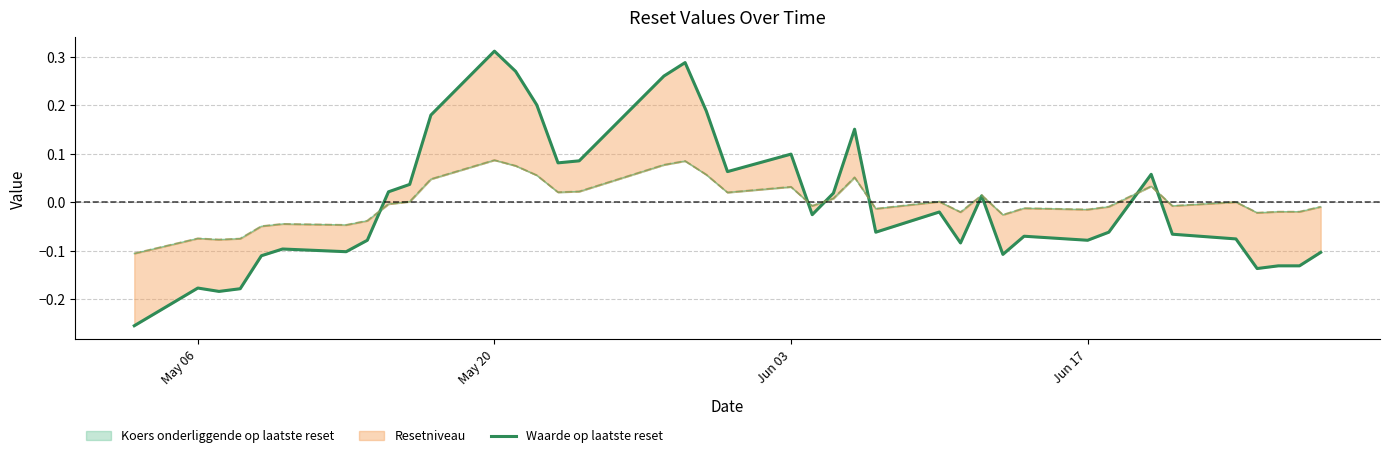

What is the difference between the maximum and minimum values?

0.6